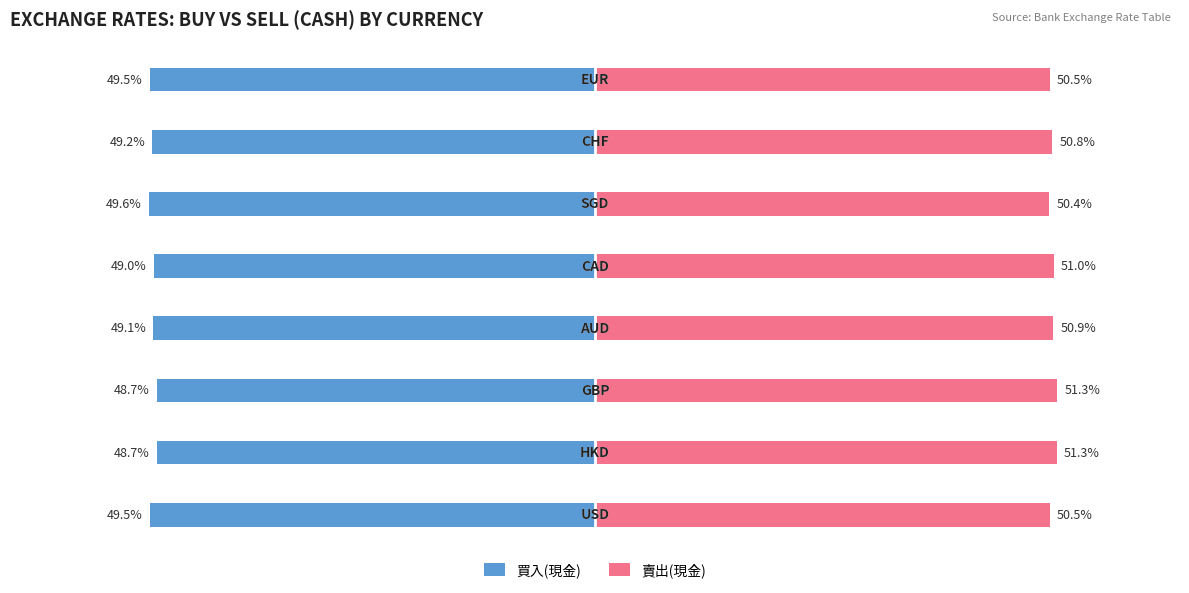

Which series has the largest total across all categories?

賣出(現金)